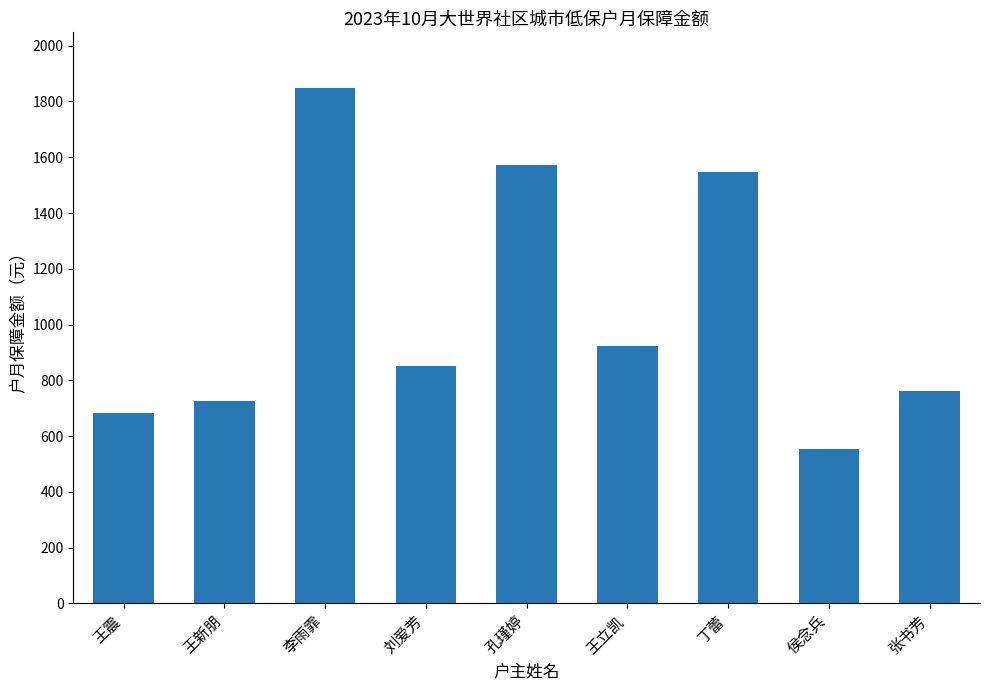

What is the label of the 8th bar from the right?

王新朋